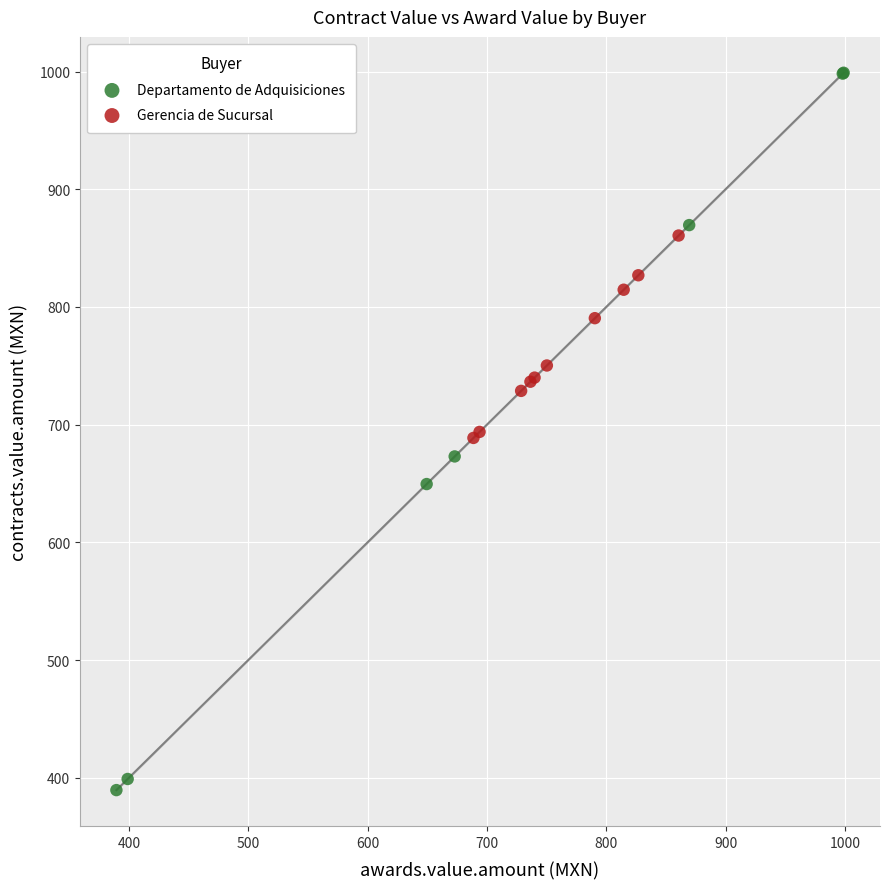

Which series reaches the maximum Y coordinate?

Departamento de Adquisiciones